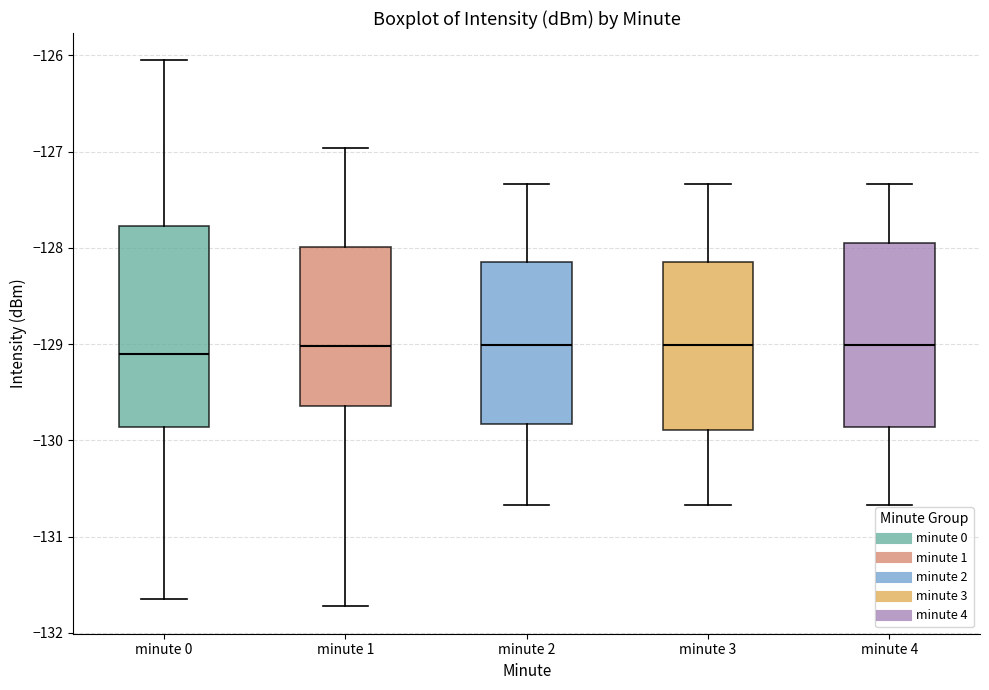

Where does the upper whisker of the box for minute 0 end on the y-axis? The values are not printed on the chart, so give them approximately, as read against the axis.

-126.1